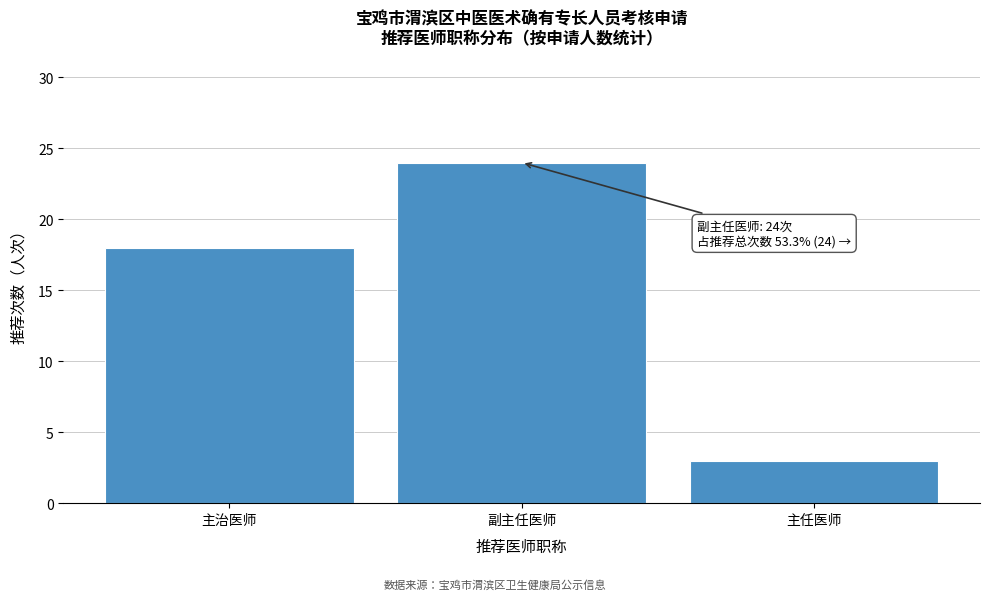

Reading right to left, transcribe all the data shown in this chart.

3	24	18